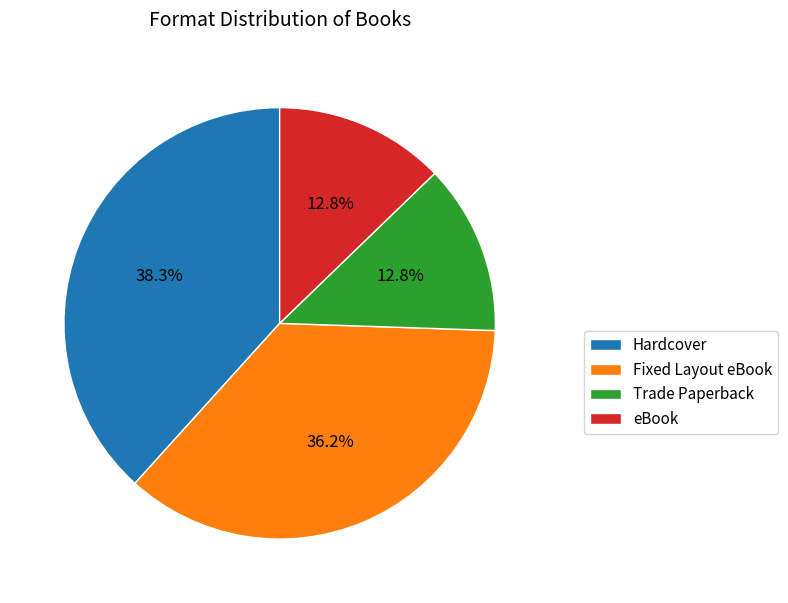

Which category has the biggest portion of the pie?

Hardcover